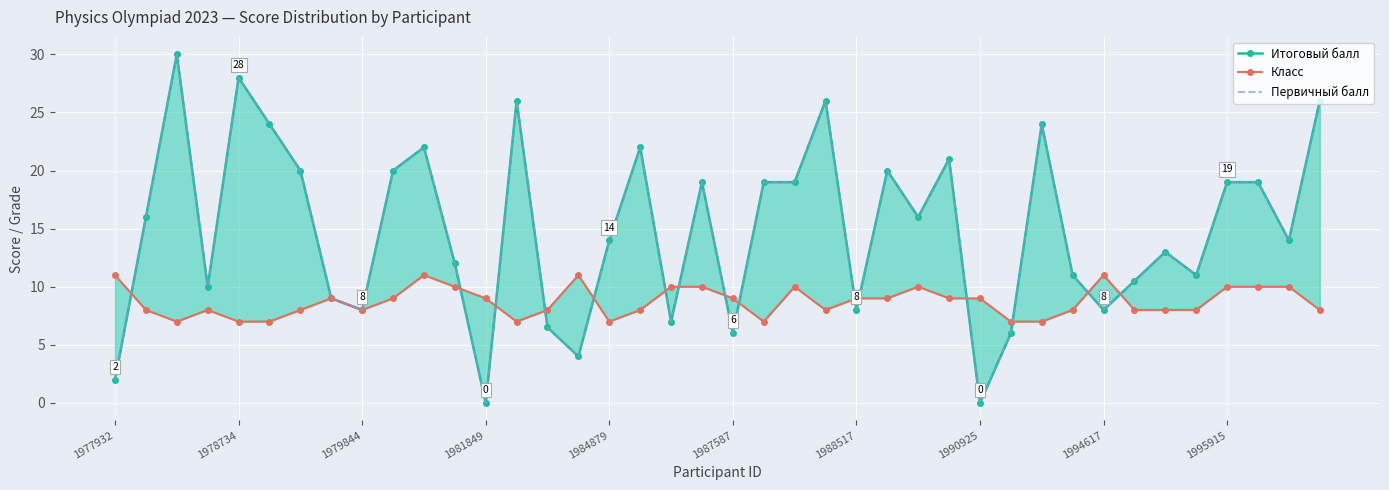

How many positive values does the Итоговый балл series have?

38